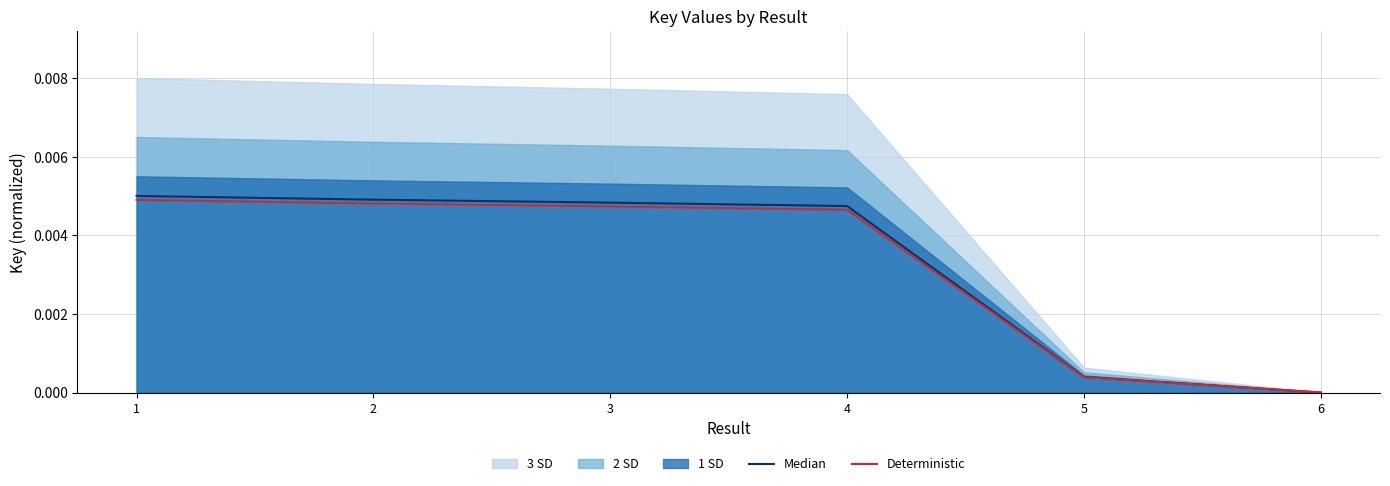

Which has a higher value, 2 or 5?

2